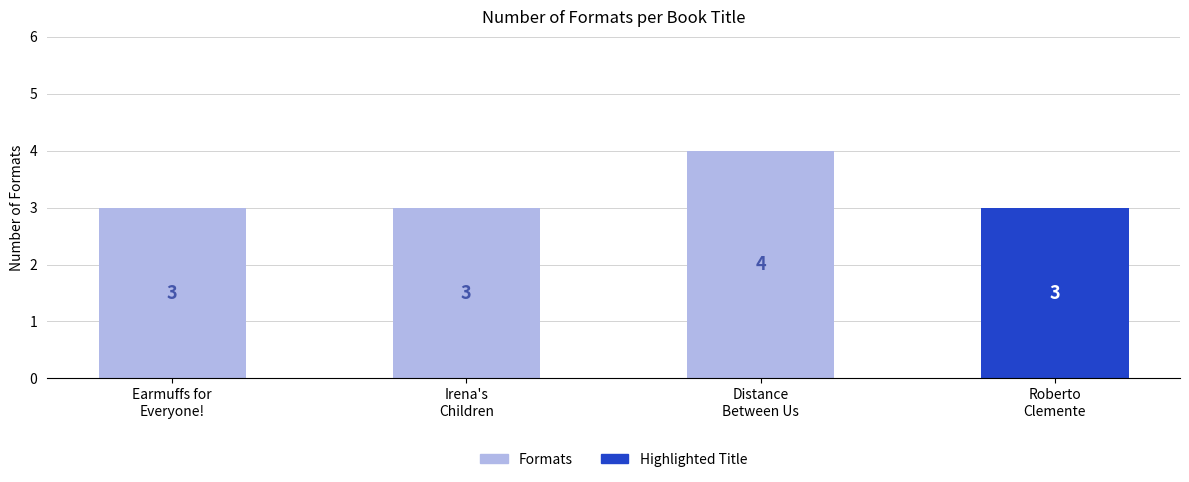

What is the ratio of the value at Roberto
Clemente to the value at Irena's
Children?

1.0